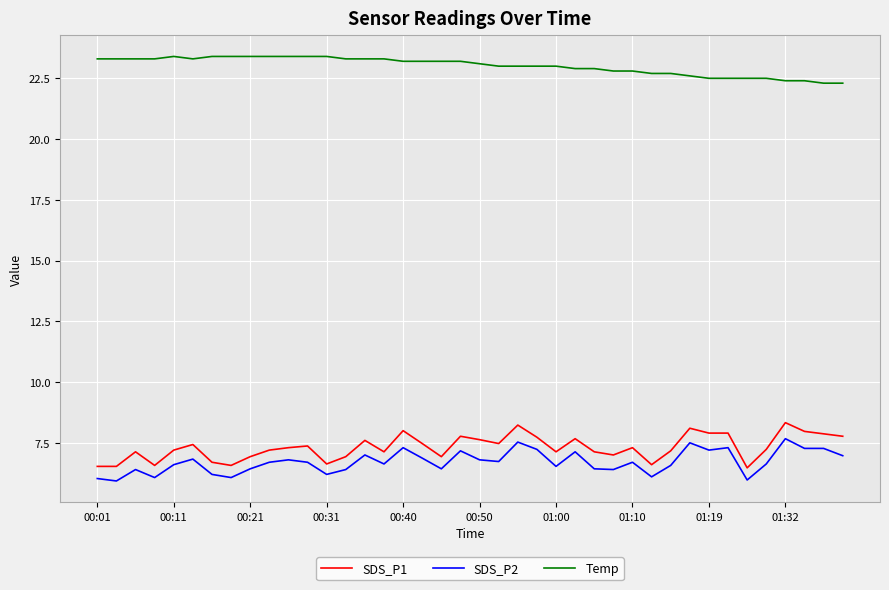

Which series has the largest total across all categories?

Temp